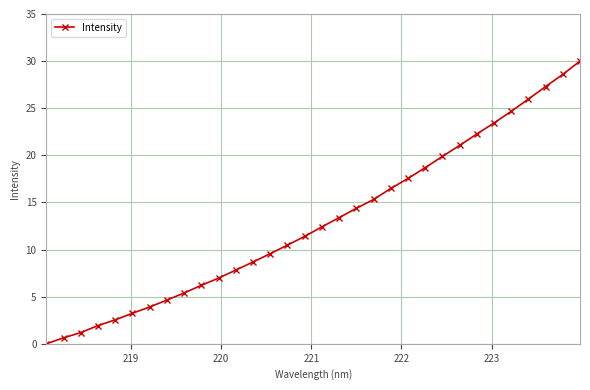

Reading left to right, extract all data points from this chart.

0.0	0.6	1.2	1.9	2.5	3.2	3.9	4.6	5.4	6.2	7.0	7.8	8.7	9.6	10.5	11.4	12.4	13.4	14.4	15.3	16.5	17.5	18.7	19.9	21.0	22.3	23.4	24.7	26.0	27.3	28.6	30.0